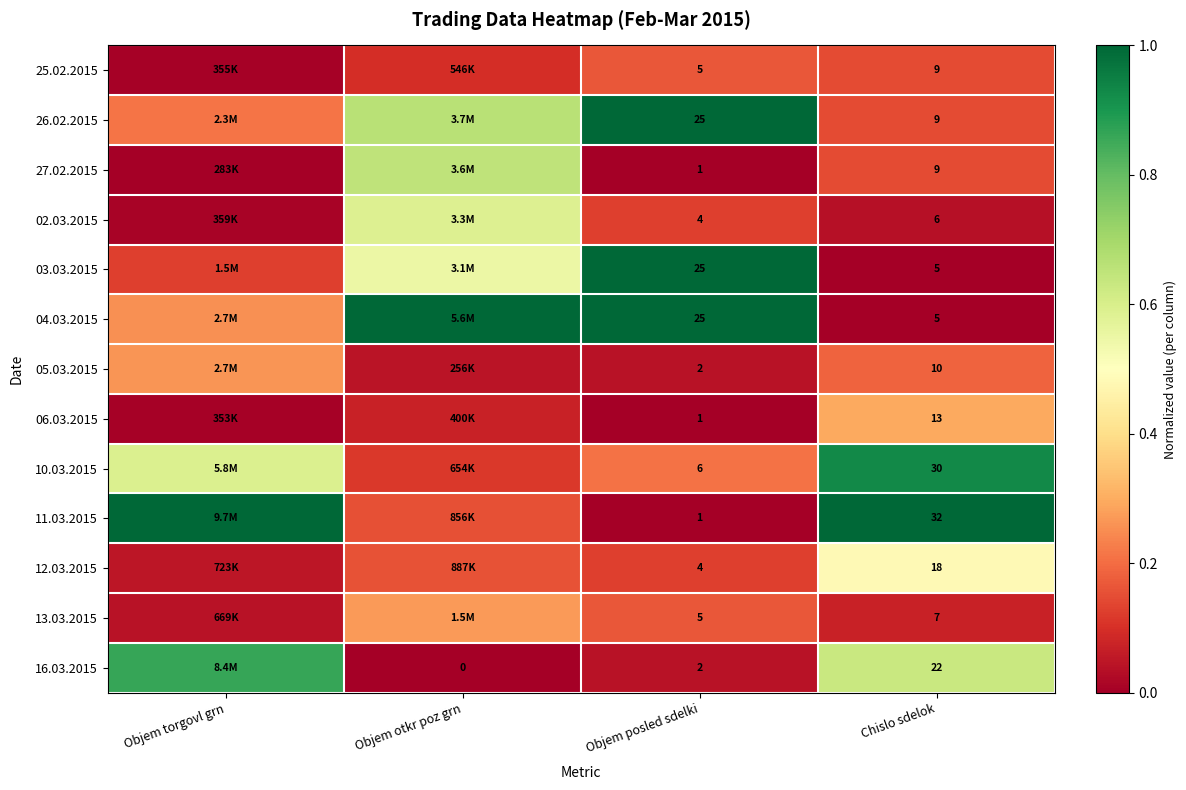

Is the value of 25.02.2015 at Objem posled sdelki greater than the value of 12.03.2015 at Chislo sdelok?

No